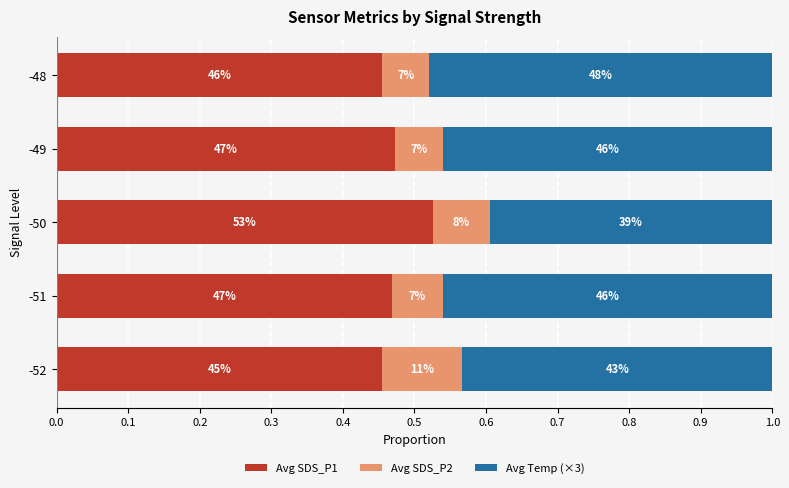

What are all the series names shown in the legend?

Avg SDS_P1, Avg SDS_P2, Avg Temp (×3)